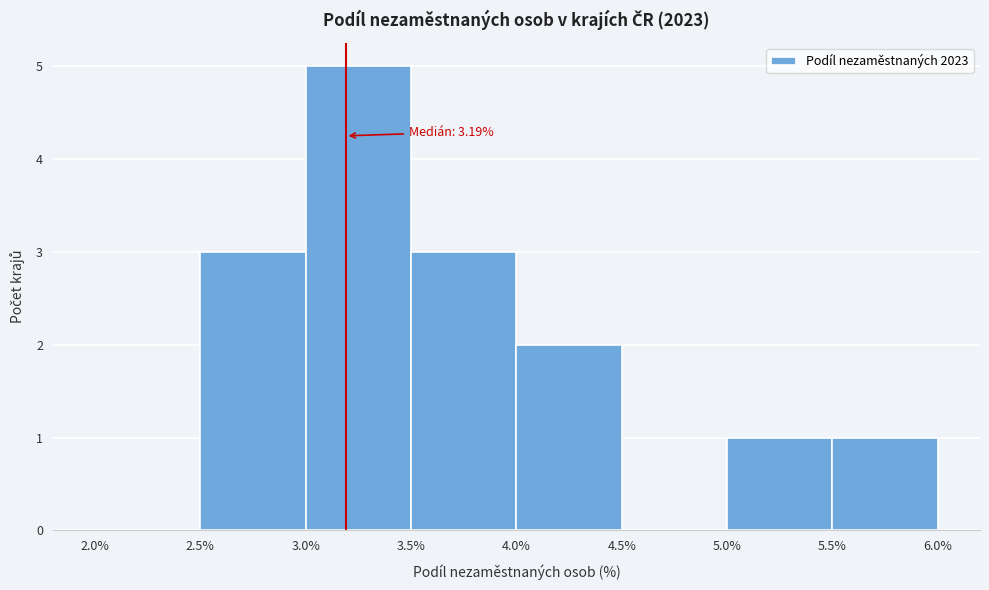

Over which range of the x-axis is the bar tallest?

3.0% to 3.5%